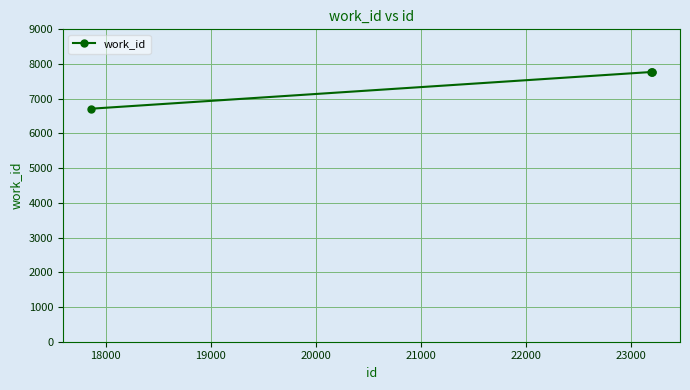

Reading left to right, extract all data points from this chart.

6713	7771	7771	7771